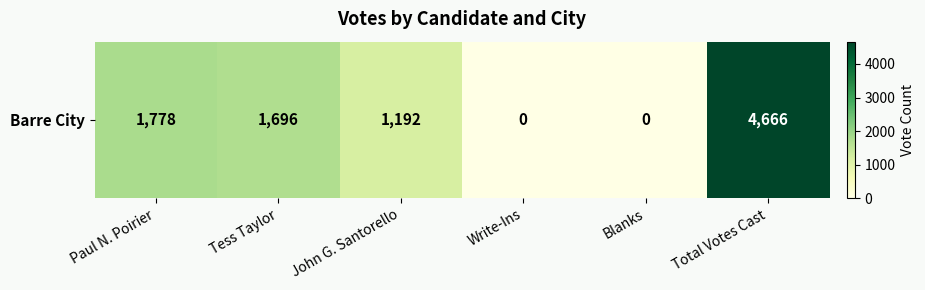

What is the average value?

1555